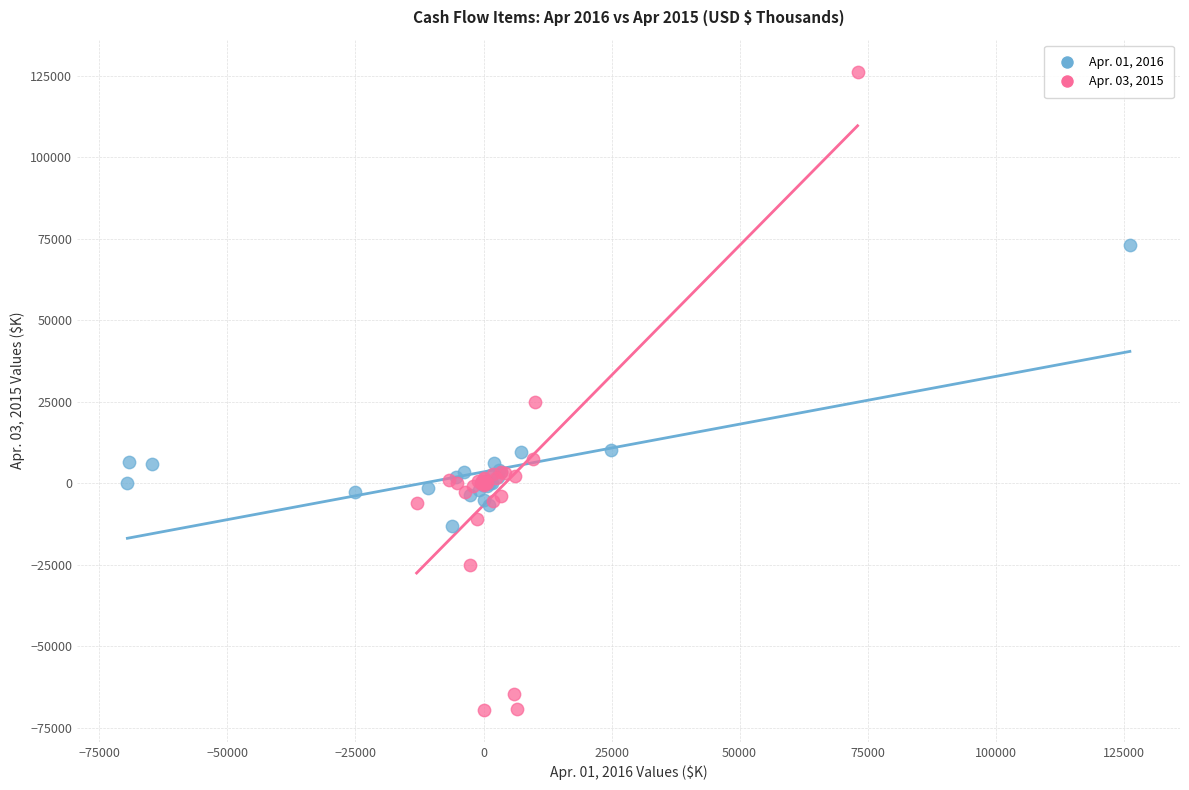

Which series contains the lowest Y value?

Apr. 03, 2015